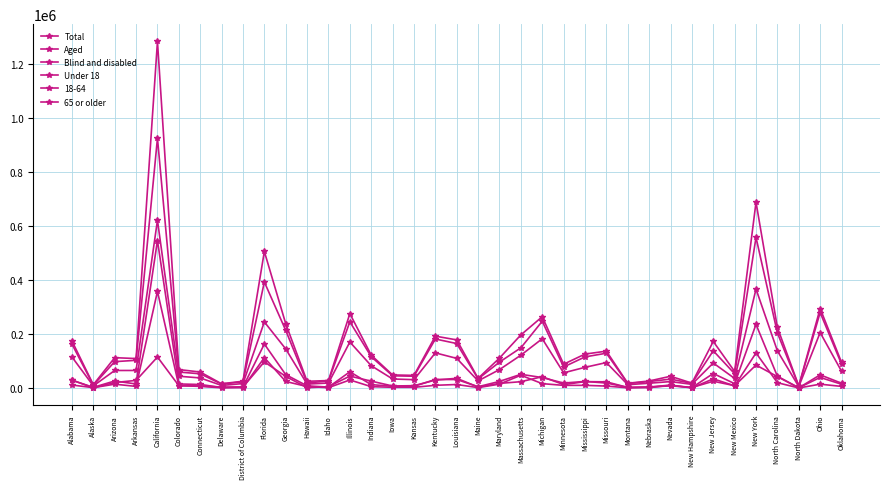

True or false: Blind and disabled and Aged intersect in this chart.

False